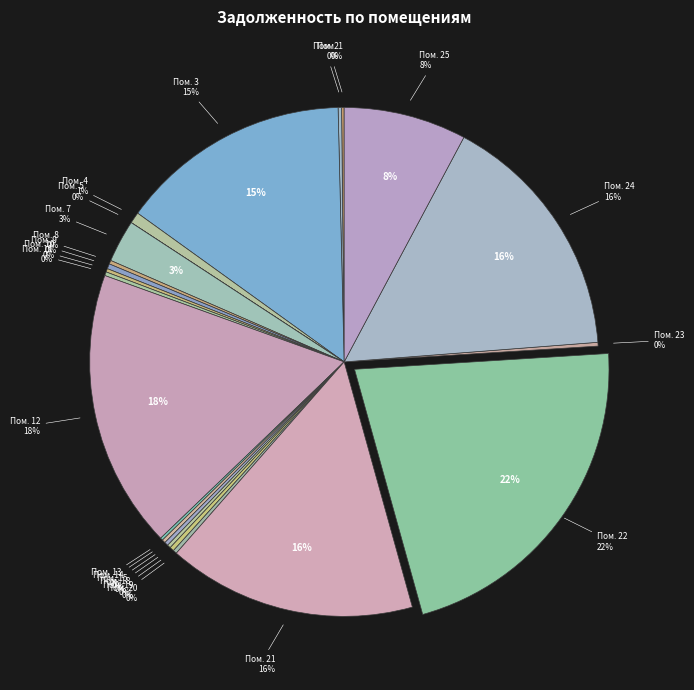

What percentage is NOT represented by 15?

99.8%